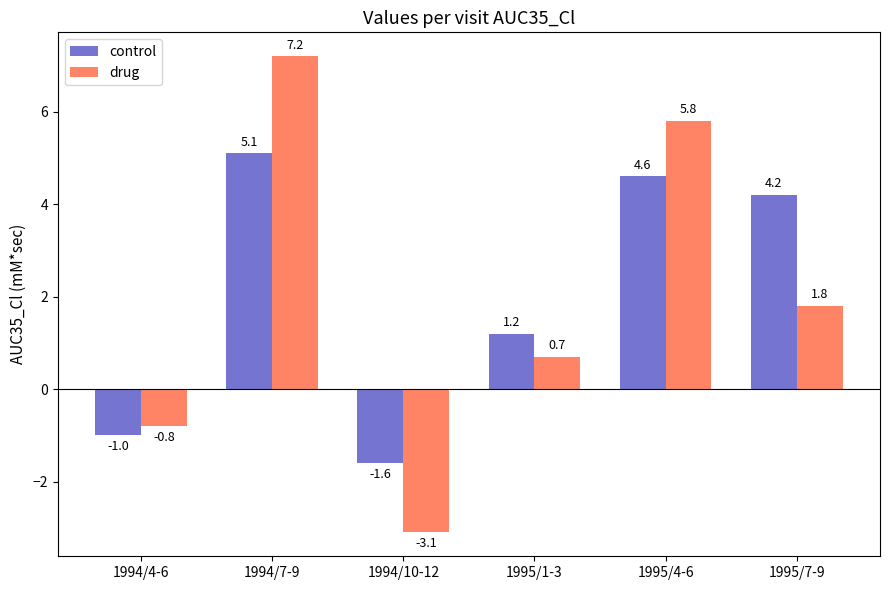

Which series has the largest total across all categories?

control